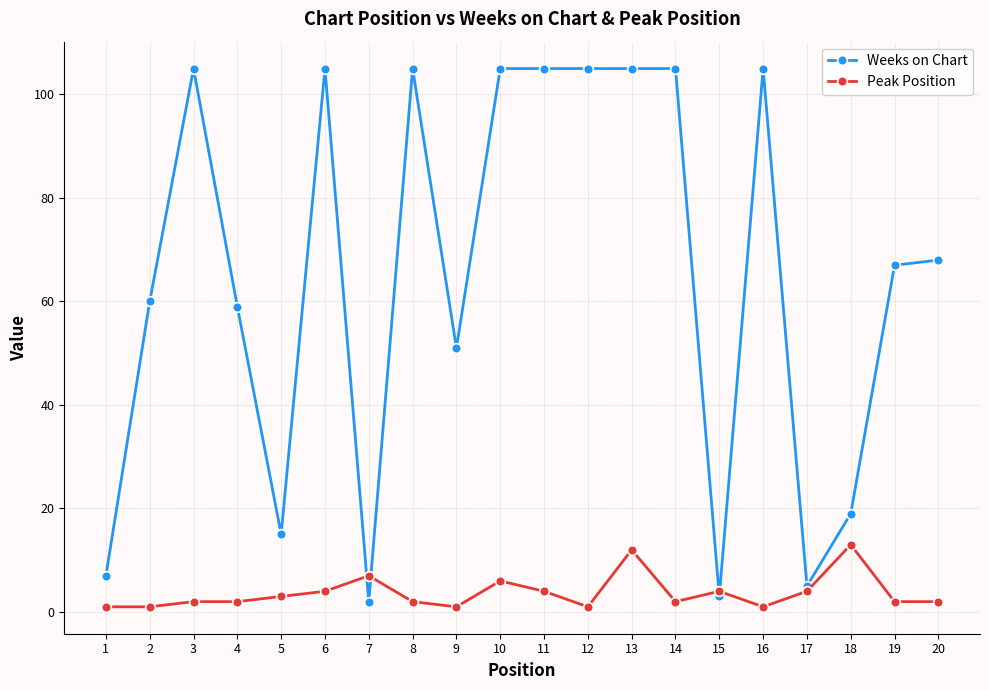

Between 11 and 20, which series saw the biggest shift?

Weeks on Chart